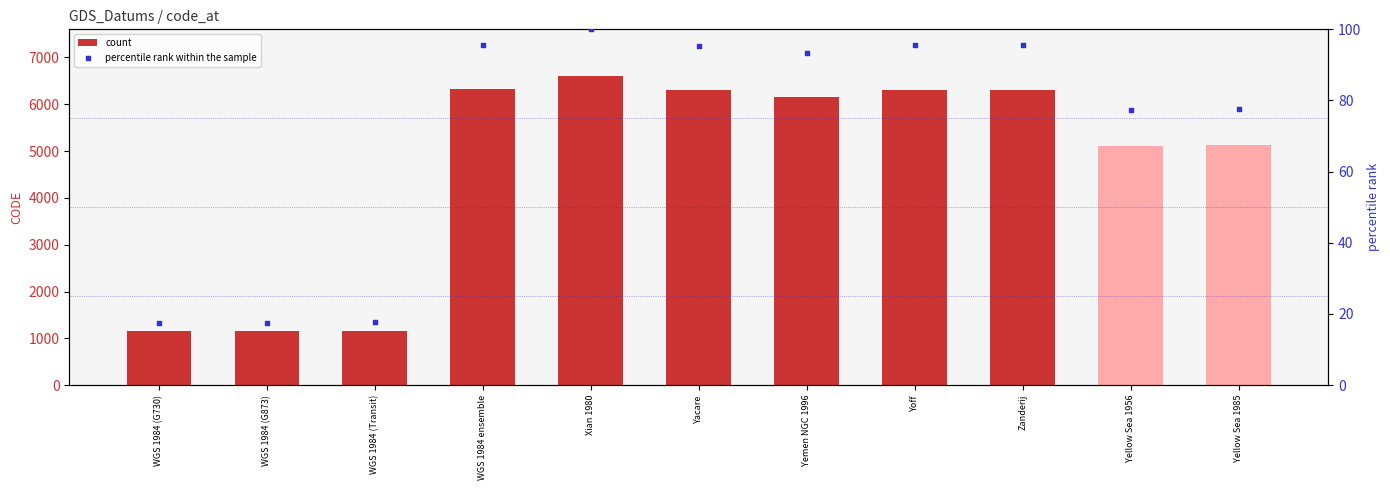

Which series reaches the maximum Y coordinate?

count